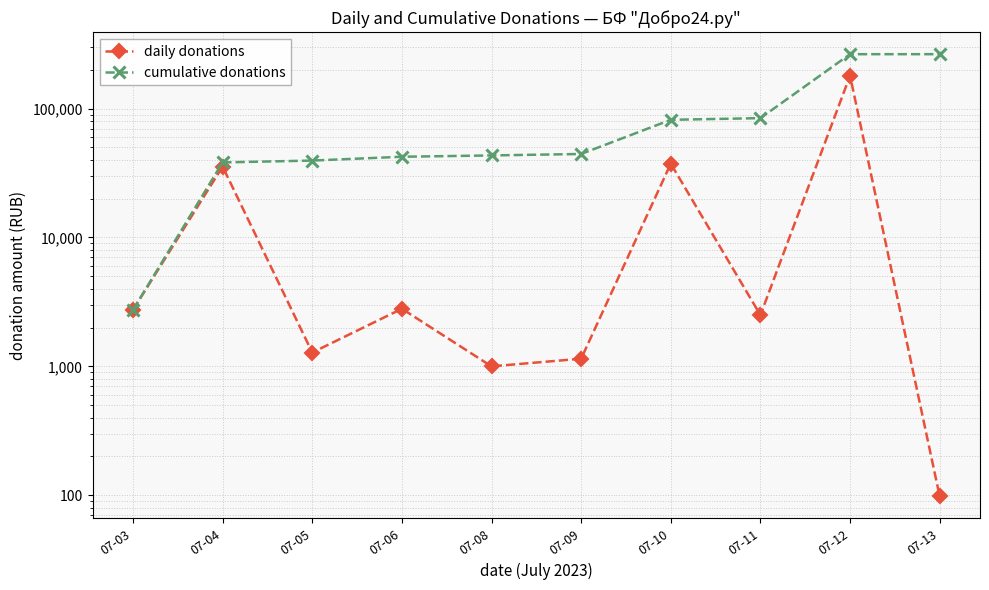

What is the sum of the cumulative donations values at 07-10 and 07-13?

346451.0